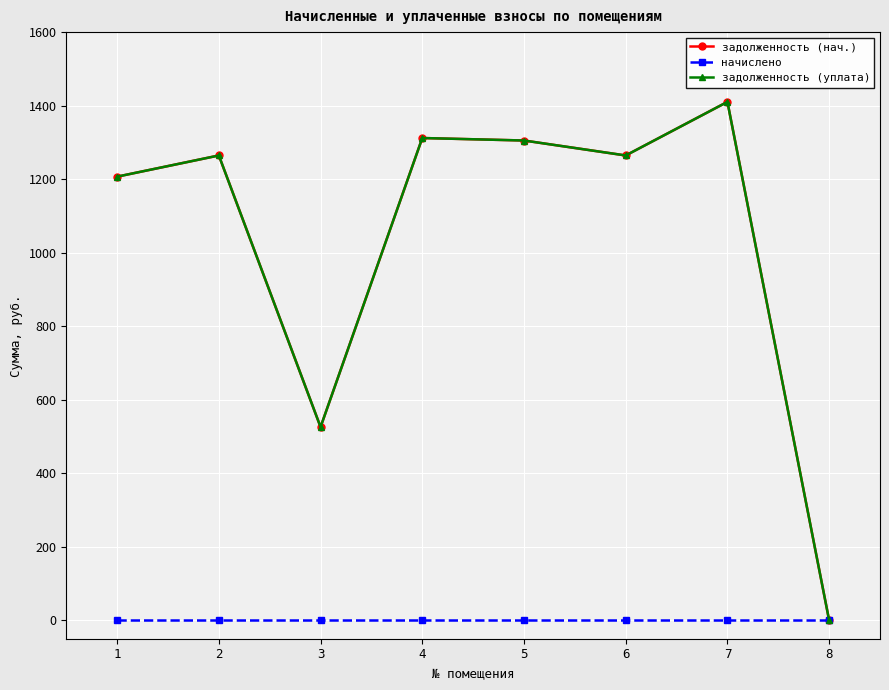

Is it true that начислено equals 0.0 at 3?

True